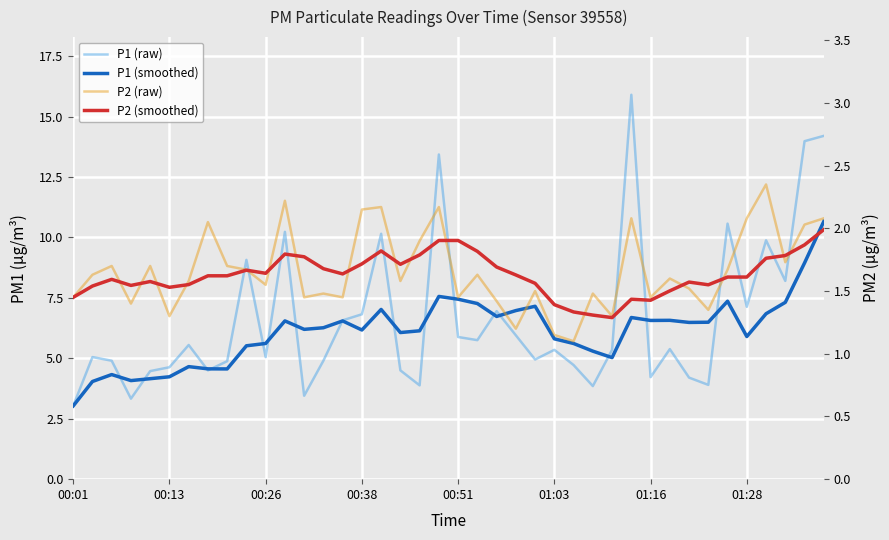

What are all the series names shown in the legend?

P1 (raw), P1 (smoothed), P2 (raw), P2 (smoothed)